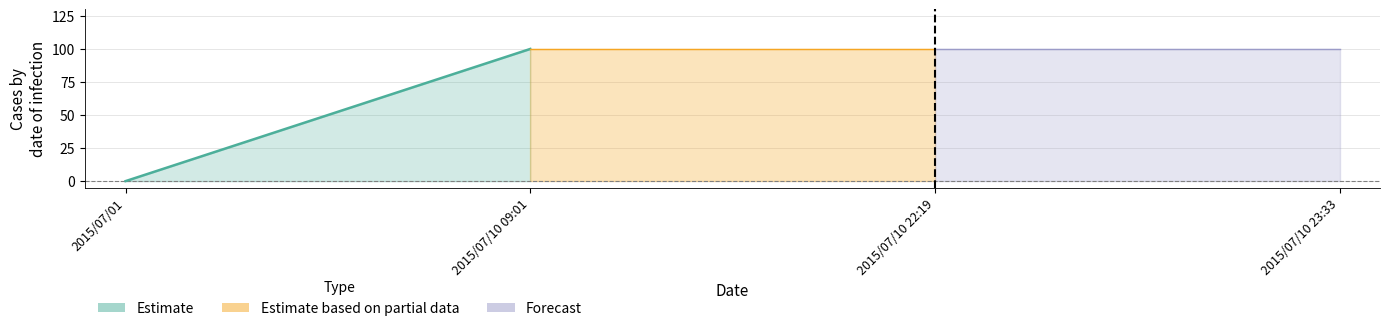

What position from the left is 2015/07/01?

1